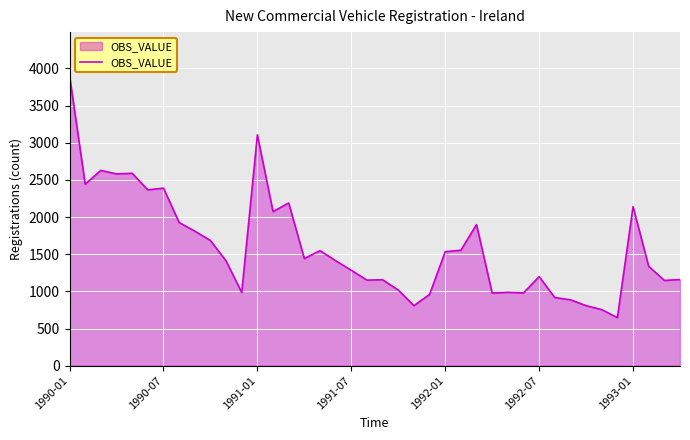

How many distinct data groups are displayed?

1